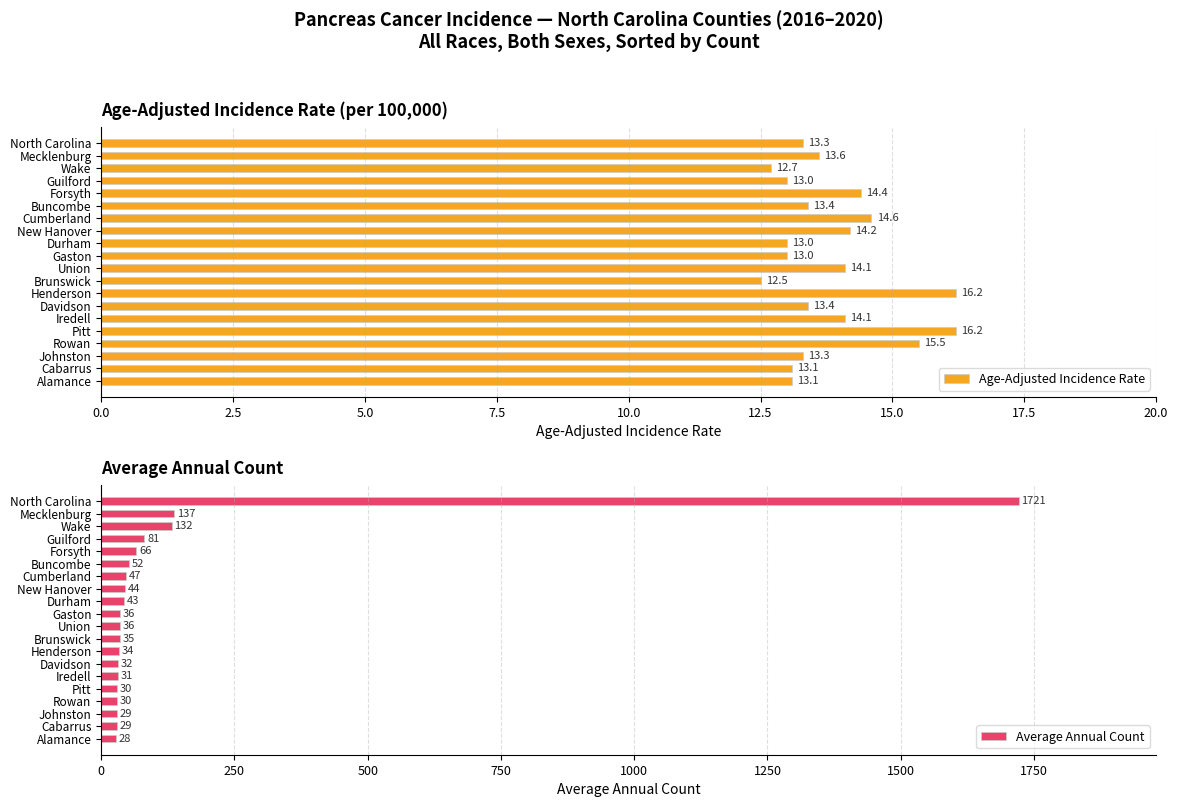

What is the sum of the Age-Adjusted Incidence Rate values at Johnston and North Carolina?

26.6